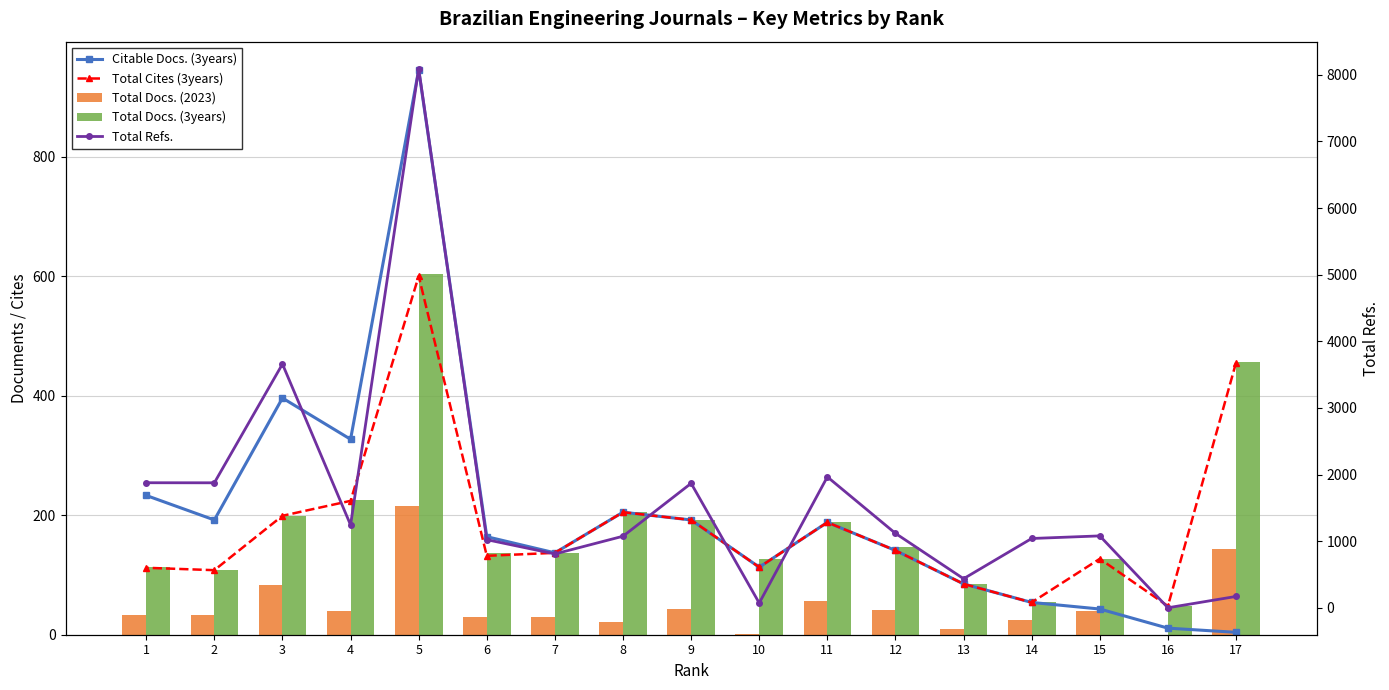

Is it true that Total Refs. equals 808 at 7?

True